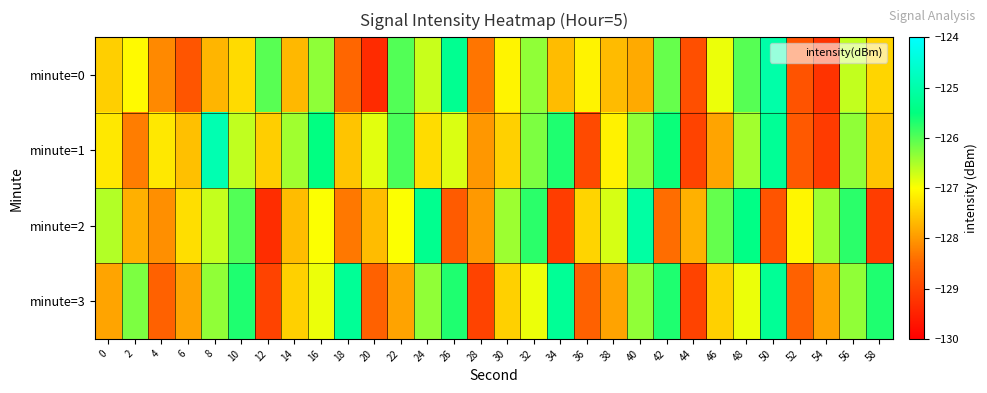

Reading right to left, transcribe all the data shown in this chart.

minute=0: 58=-127.4	56=-126.6	54=-129.2	52=-128.8	50=-125.0	48=-126.0	46=-126.9	44=-128.8	42=-126.1	40=-127.8	38=-127.7	36=-127.1	34=-127.7	32=-126.3	30=-127.1	28=-128.3	26=-125.3	24=-126.7	22=-126.0	20=-129.3	18=-128.5	16=-126.3	14=-127.7	12=-126.0	10=-127.4	8=-127.7	6=-128.7	4=-128.2	2=-127.0	0=-127.5
minute=1: 58=-127.6	56=-126.3	54=-129.1	52=-128.7	50=-125.2	48=-126.5	46=-127.9	44=-129.0	42=-125.6	40=-126.3	38=-127.1	36=-128.9	34=-125.7	32=-126.2	30=-127.5	28=-128.0	26=-126.8	24=-127.3	22=-125.9	20=-126.8	18=-127.6	16=-125.5	14=-126.4	12=-127.5	10=-126.6	8=-124.9	6=-127.6	4=-127.2	2=-128.3	0=-127.2
minute=2: 58=-129.1	56=-125.8	54=-126.4	52=-127.1	50=-128.8	48=-125.4	46=-126.1	44=-127.8	42=-128.4	40=-125.1	38=-126.8	36=-127.4	34=-129.1	32=-125.8	30=-126.4	28=-128.0	26=-128.7	24=-125.3	22=-127.0	20=-127.7	18=-128.3	16=-127.0	14=-127.7	12=-129.3	10=-126.0	8=-126.7	6=-127.3	4=-128.1	2=-127.8	0=-126.5
minute=3: 58=-125.7	56=-126.3	54=-127.9	52=-128.6	50=-125.2	48=-126.9	46=-127.5	44=-129.0	42=-125.7	40=-126.3	38=-127.9	36=-128.6	34=-125.2	32=-126.9	30=-127.5	28=-129.0	26=-125.7	24=-126.3	22=-127.9	20=-128.6	18=-125.2	16=-126.9	14=-127.5	12=-129.0	10=-125.7	8=-126.3	6=-127.9	4=-128.6	2=-126.2	0=-127.9